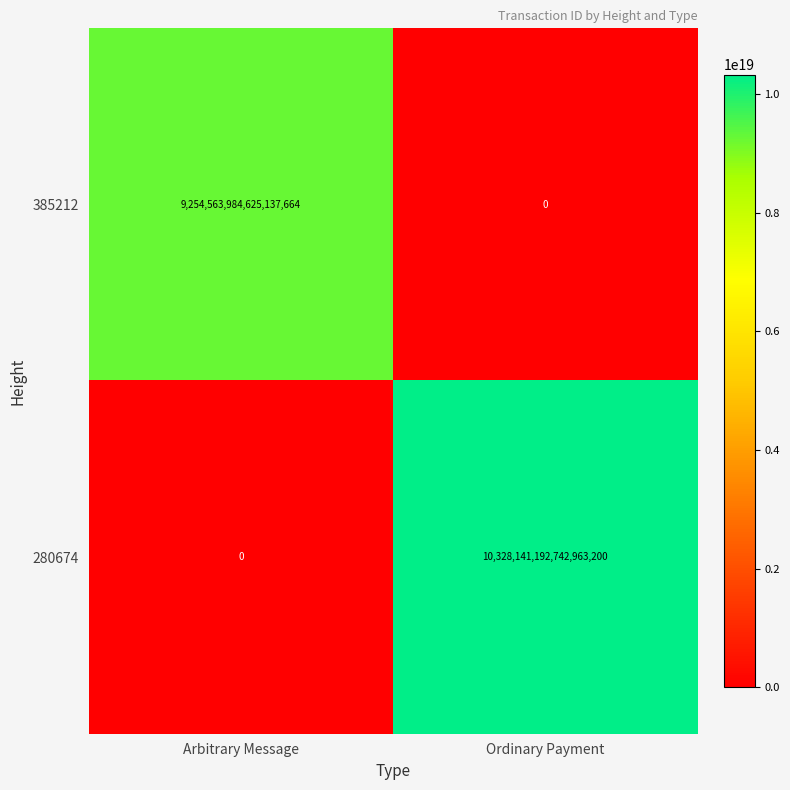

The 385212 series shows 4672453162721124352 at Ordinary Payment. True or false?

False